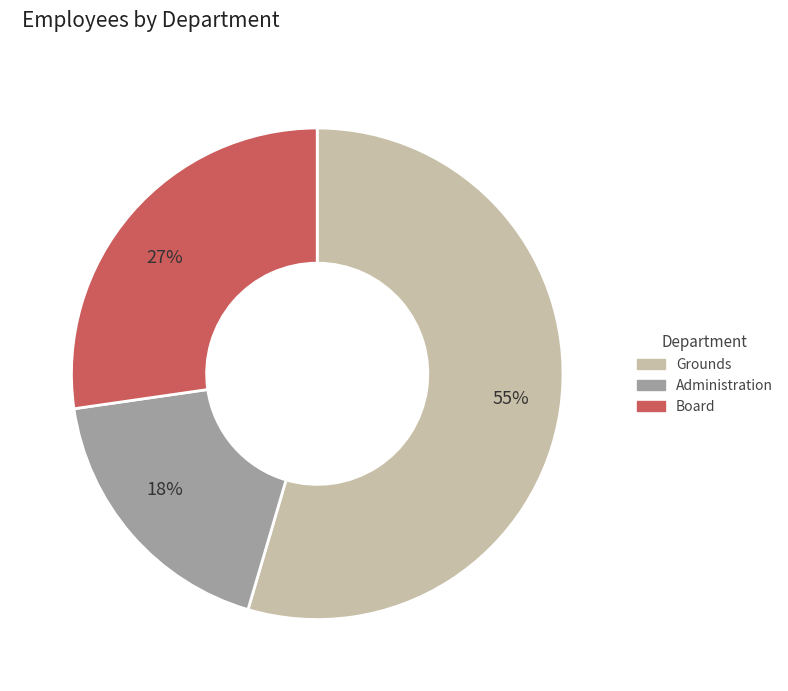

Rank the categories by value from highest to lowest.

55%, 27%, 18%